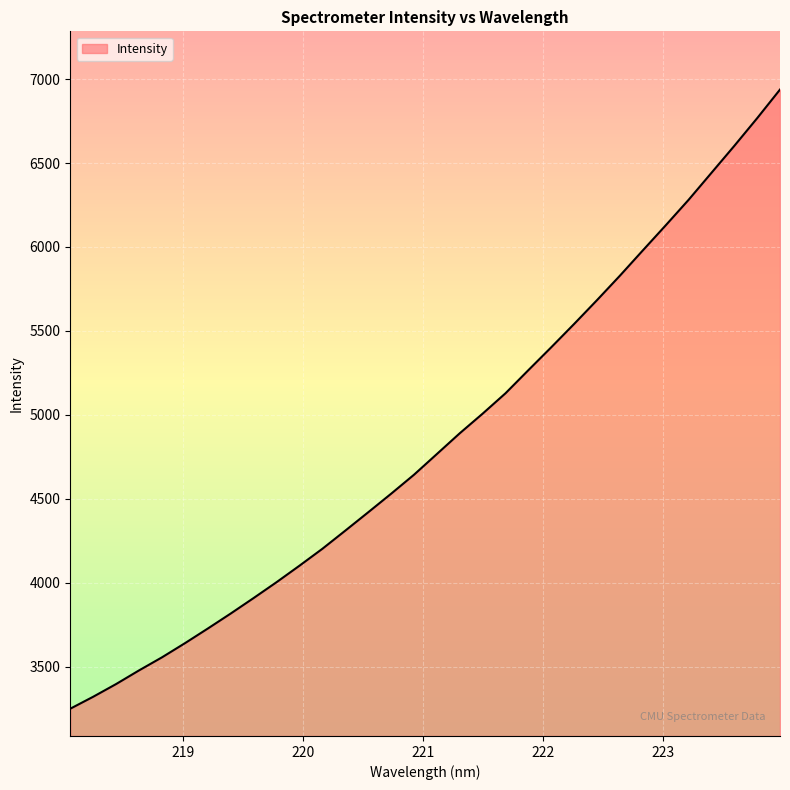

What is the difference between the maximum and minimum values?

3688.8